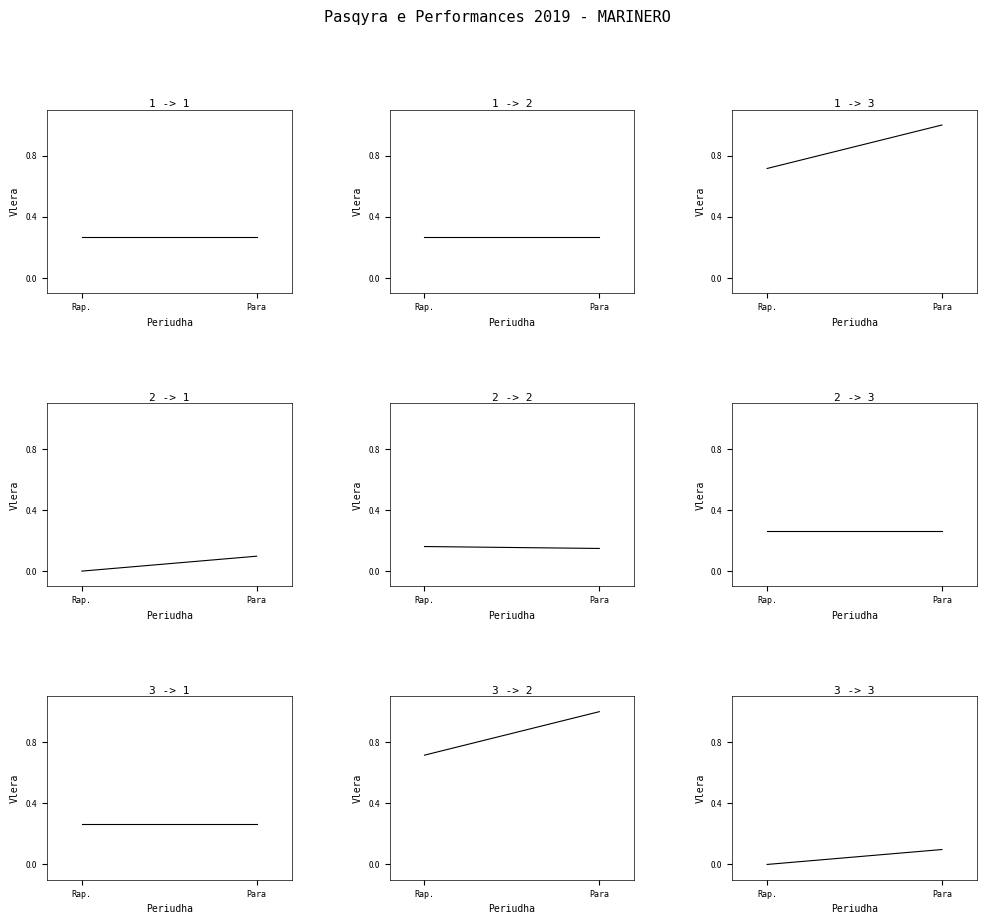

At which category does the chart reach its peak across all series?

Para